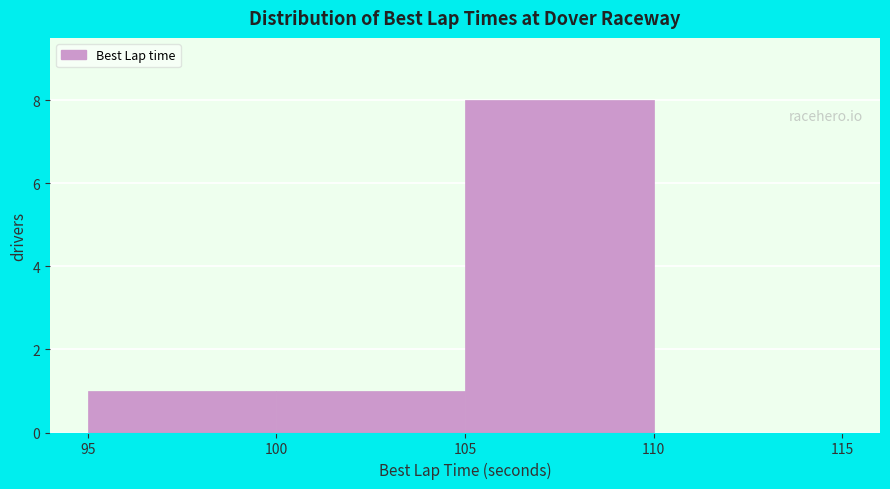

Reading left to right, list every bar in this chart as the range it spans on the x-axis followed by its height. The values are not printed on the chart, so give them approximately, as read against the axis.

95 to 100: 1
100 to 105: 1
105 to 110: 8
110 to 115: 0